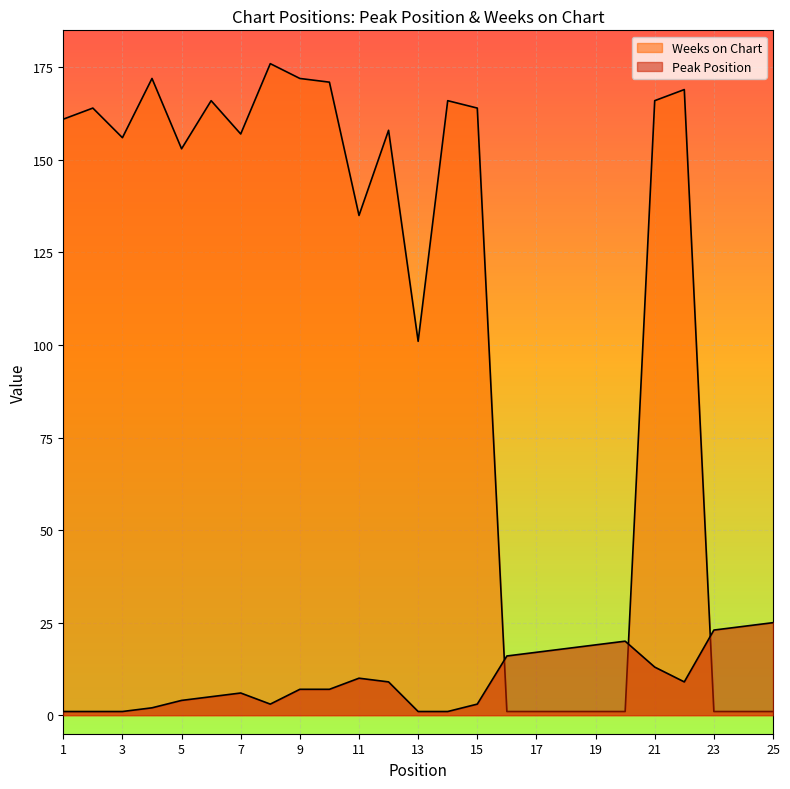

True or false: Weeks on Chart and Peak Position intersect in this chart.

True